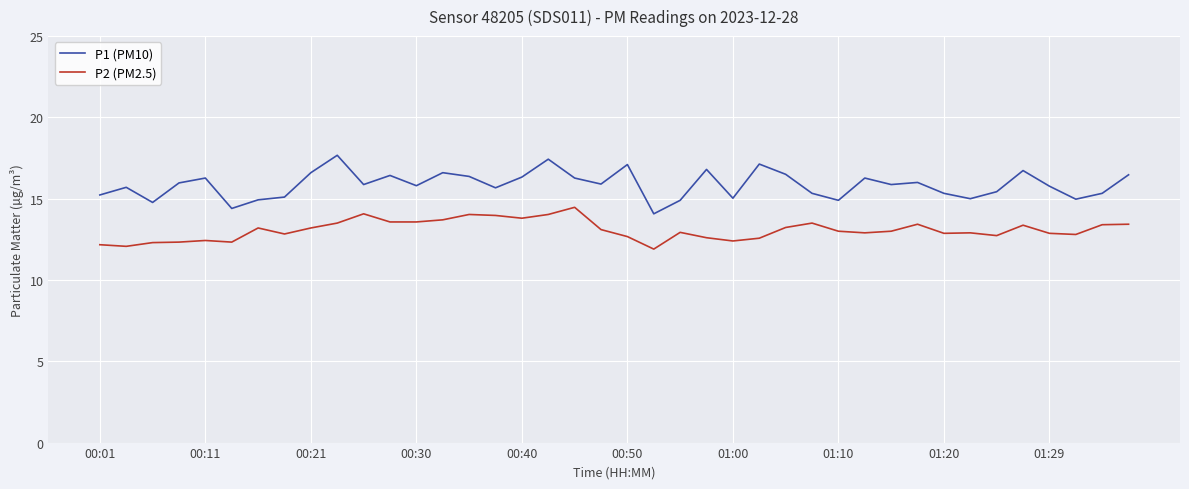

What is the greatest value displayed?

17.7